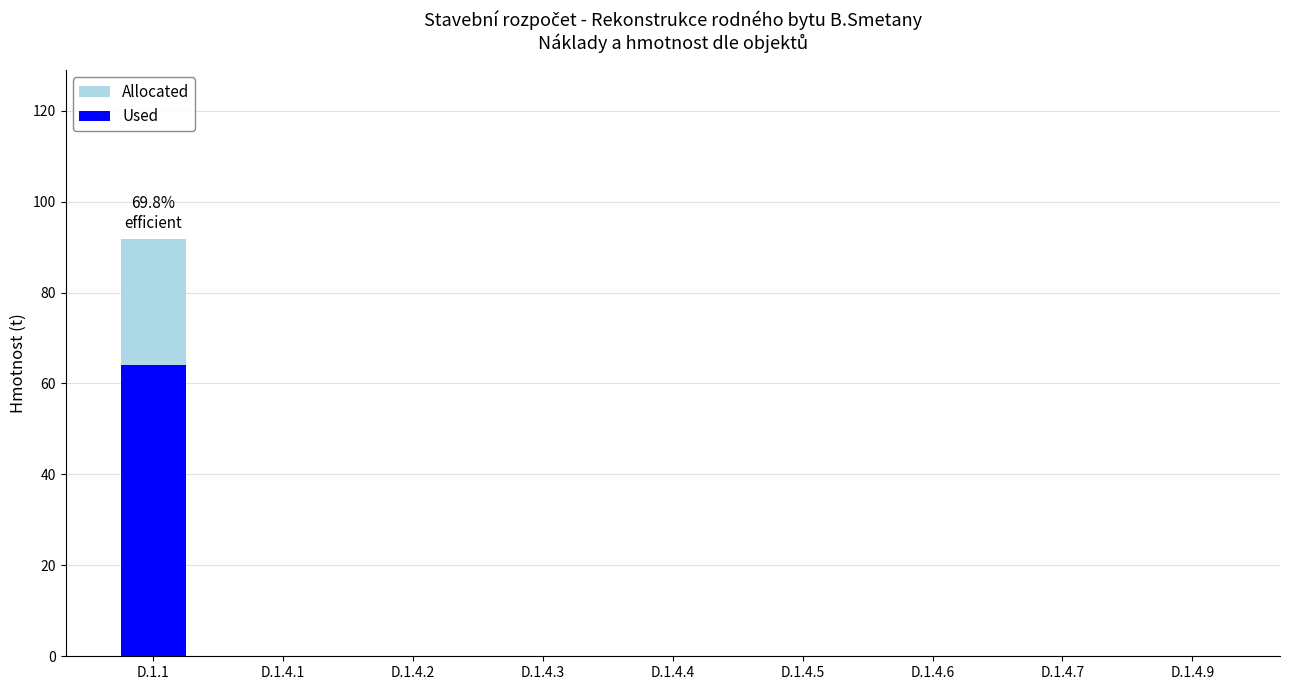

Which category has the lowest value in the Allocated series?

D.1.4.1